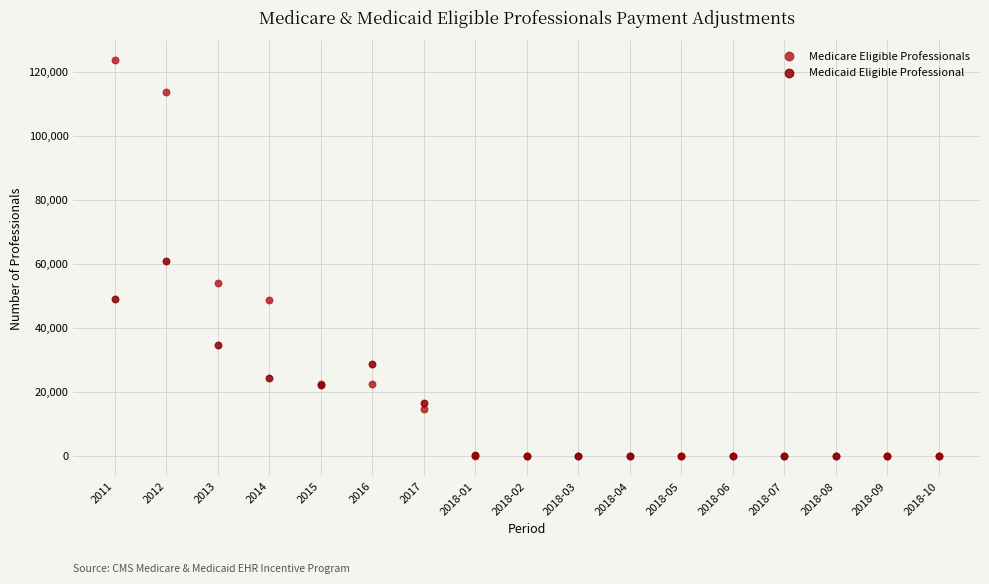

In the Medicaid Eligible Professional series, what Y value is closest to 30509?

28733